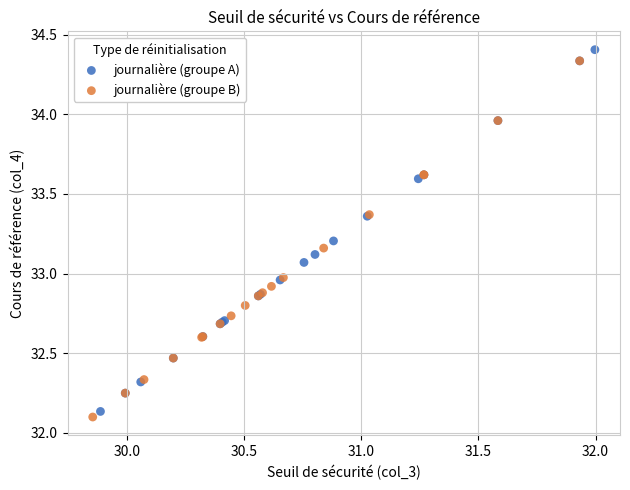

What are all the series names shown in the legend?

journalière (groupe A), journalière (groupe B)